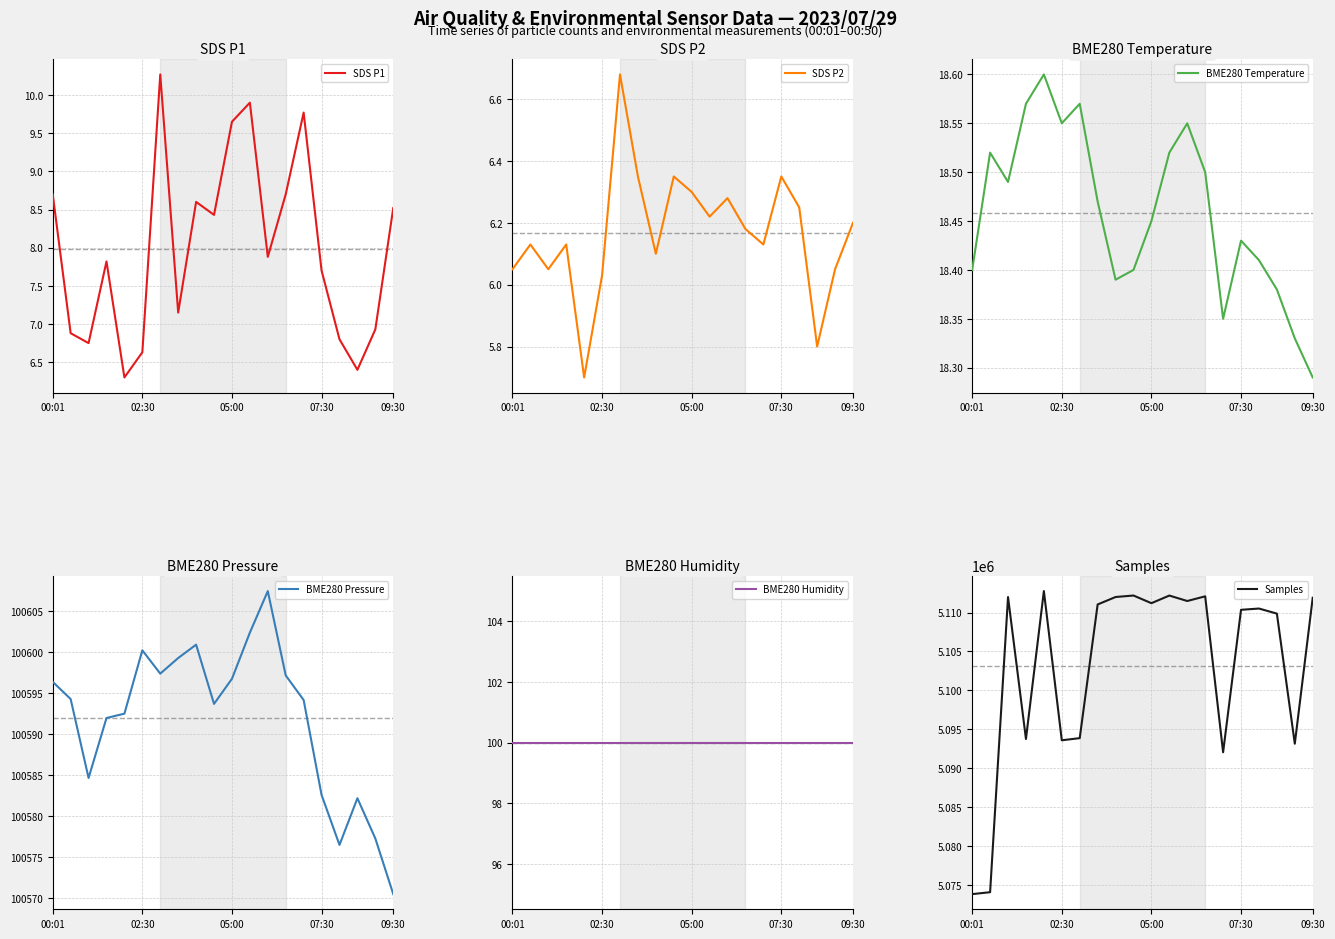

What is the value of the Samples point at the 6th from the left?

5093584.0